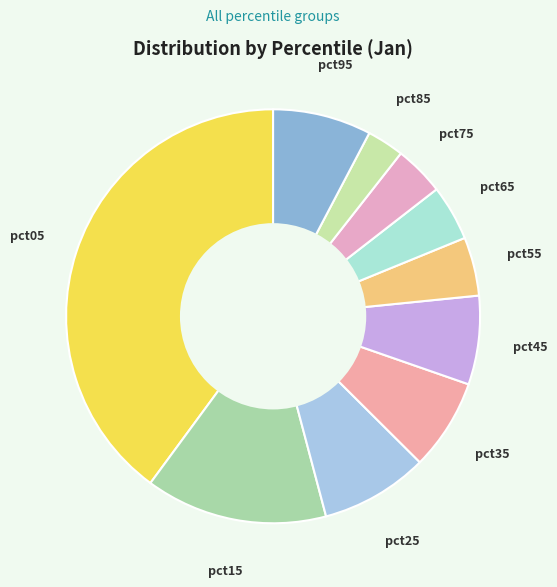

Does any single category account for the majority?

No